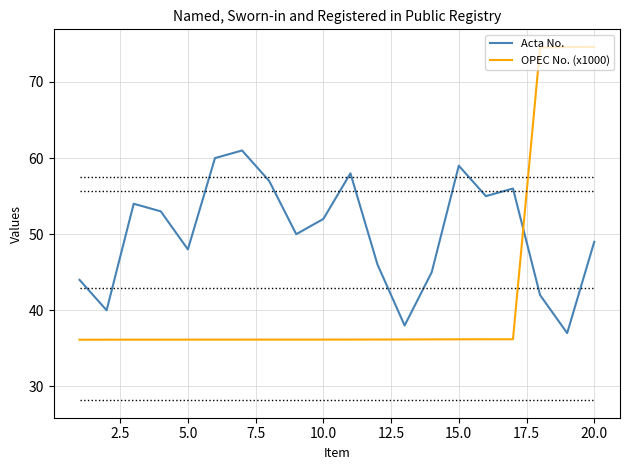

Which series has the largest total across all categories?

Acta No.